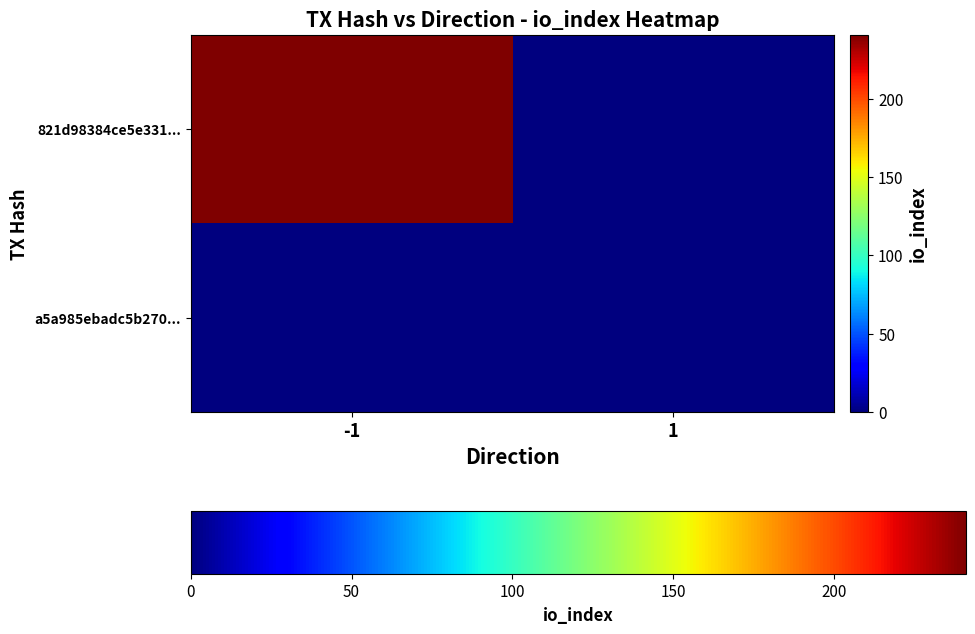

Which series has the largest total across all categories?

821d98384ce5e331...